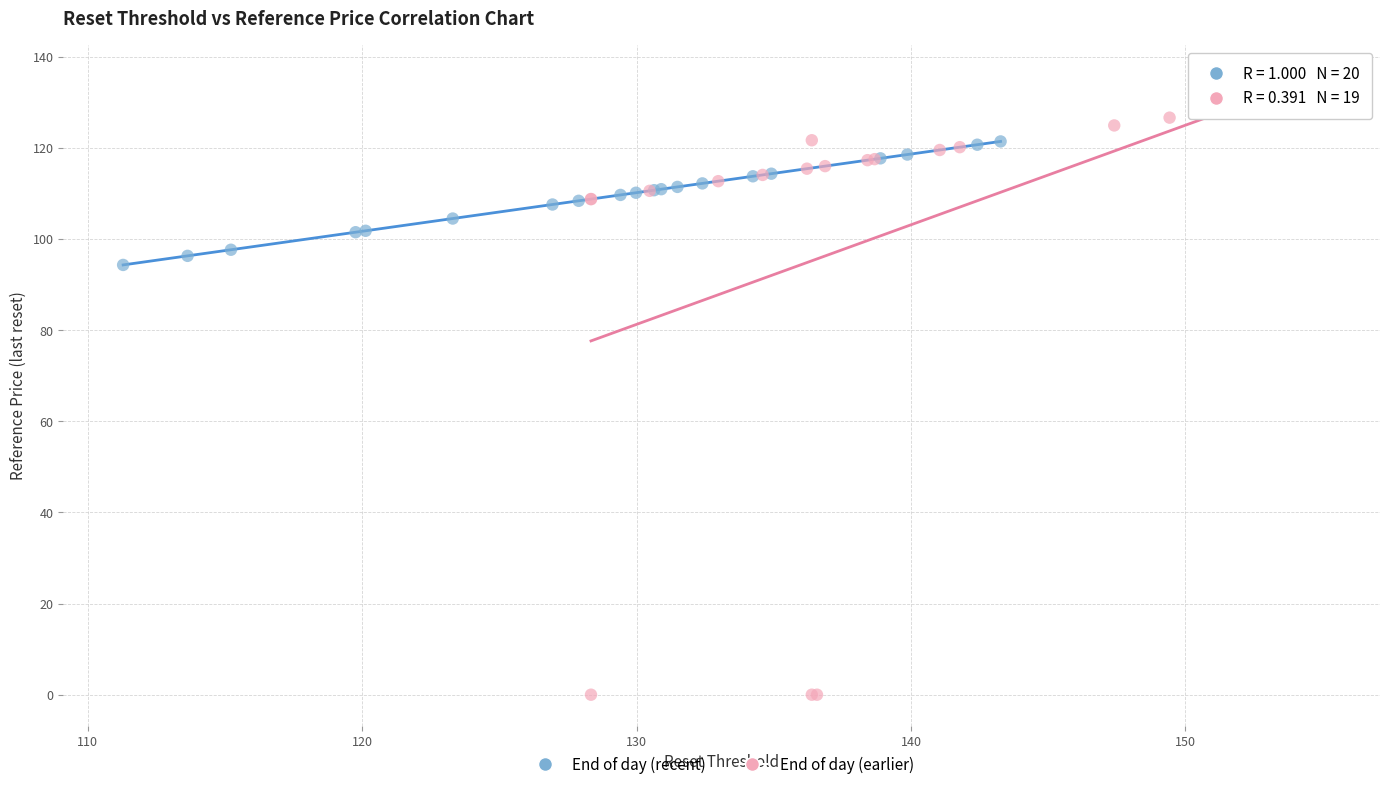

Which series contains the highest Y value?

End of day (earlier)